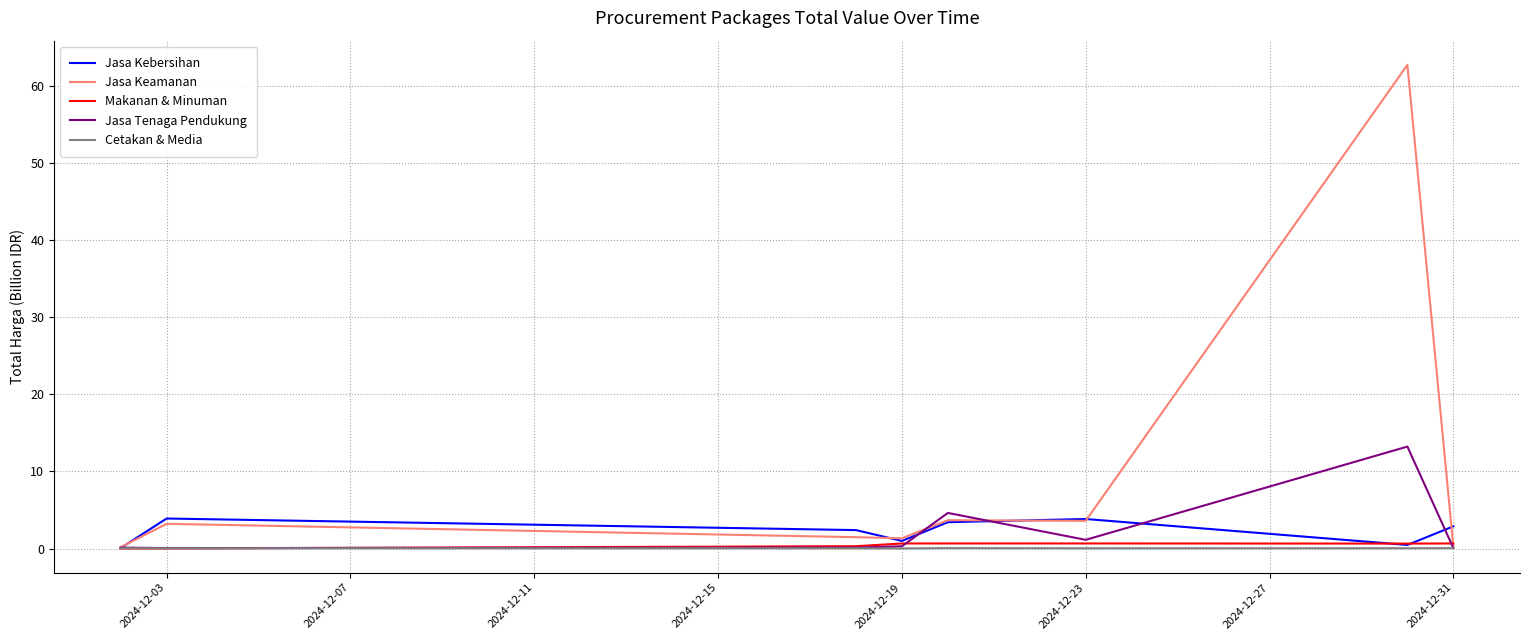

What is the maximum value for Jasa Tenaga Pendukung?

13.2